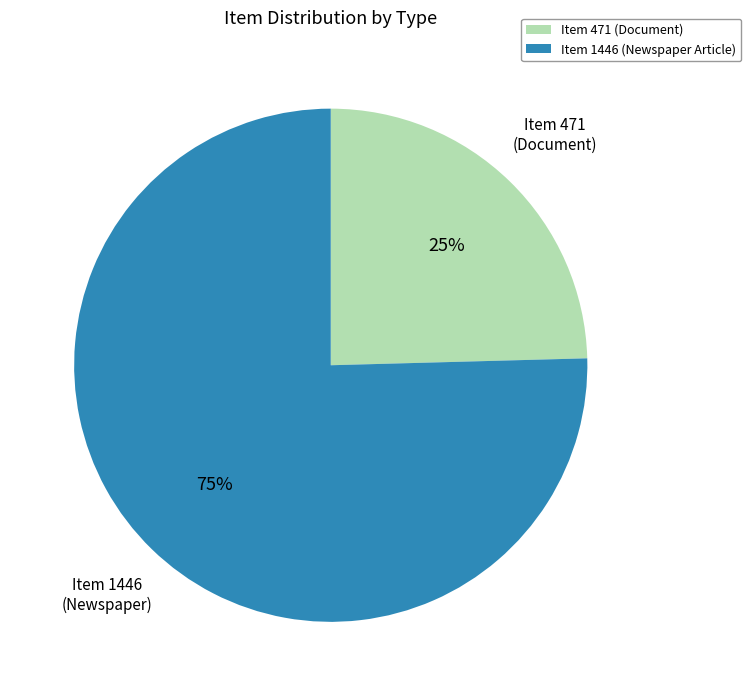

How many segments does this pie chart have?

2